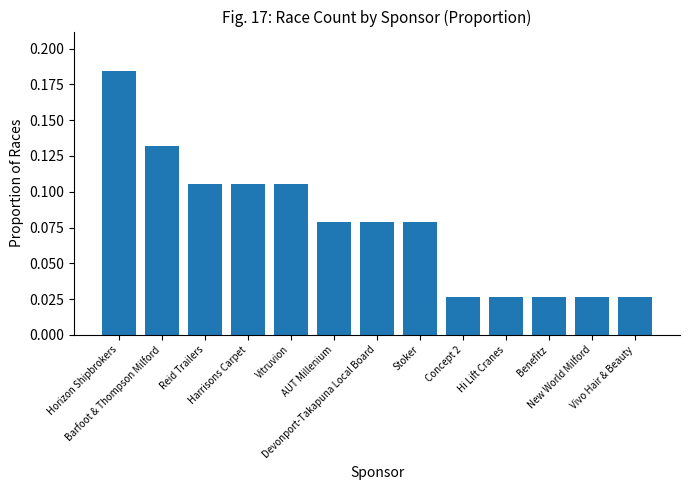

What is the sum of all values?

1.0